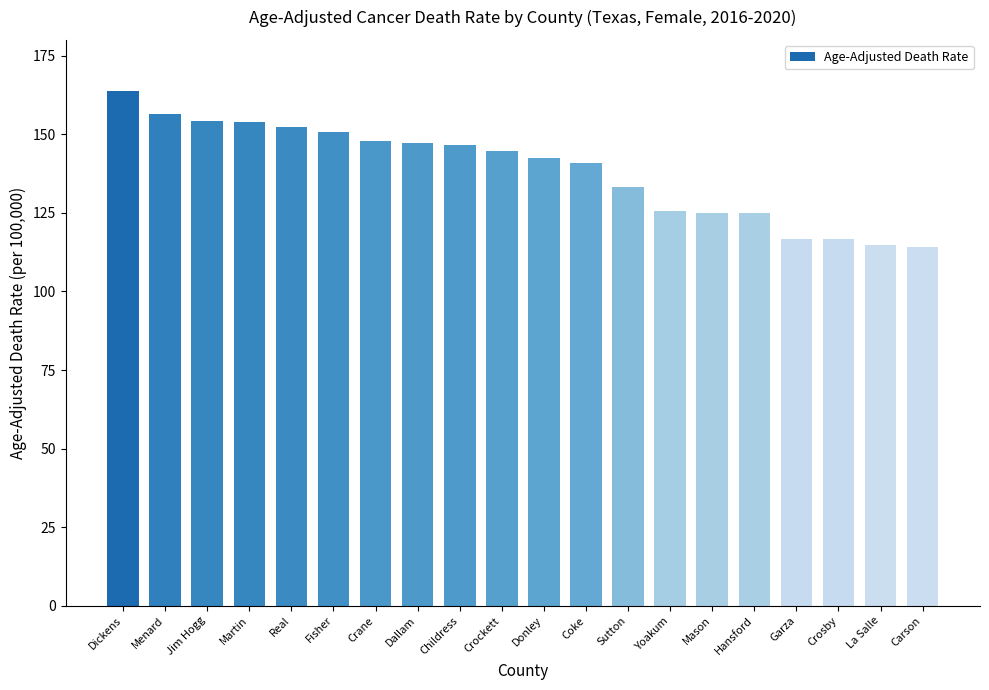

Are the bars grouped side by side (vs. stacked)?

No